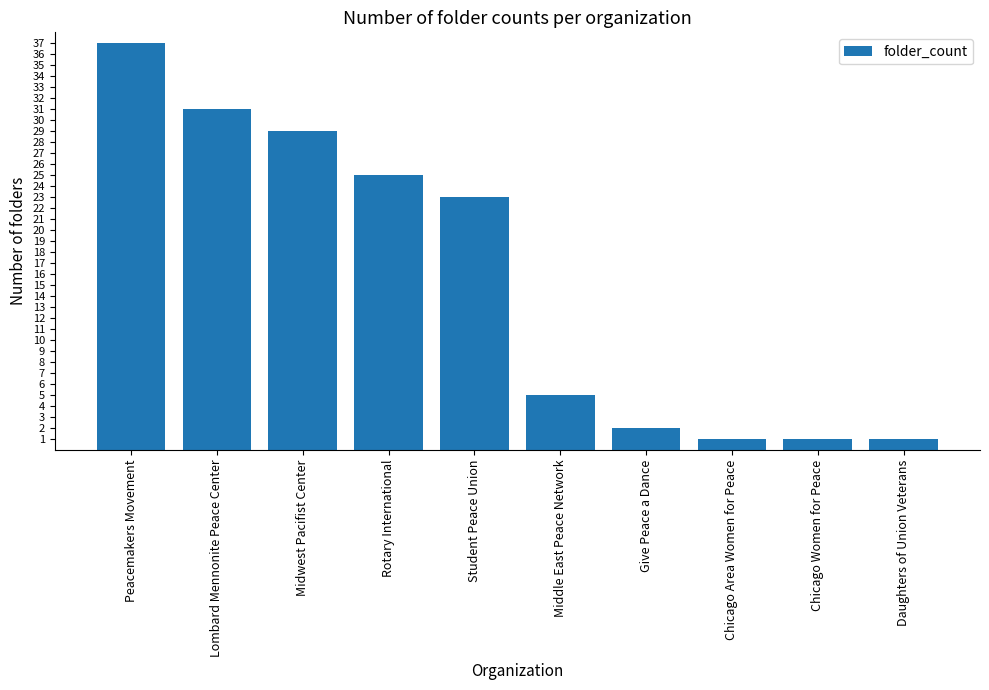

What is the value of the 4th bar from the left?

25